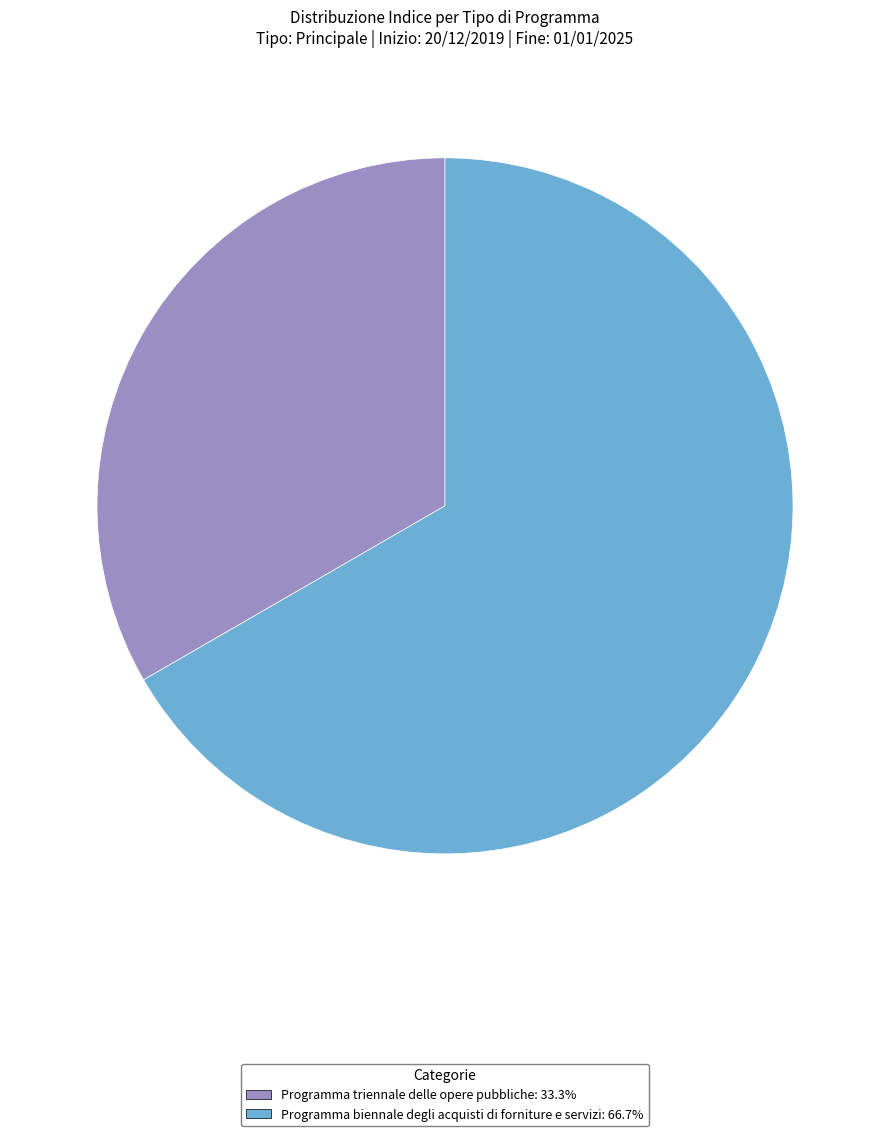

Rank the categories by value from highest to lowest.

Programma biennale degli acquisti di forniture e servizi, Programma triennale delle opere pubbliche